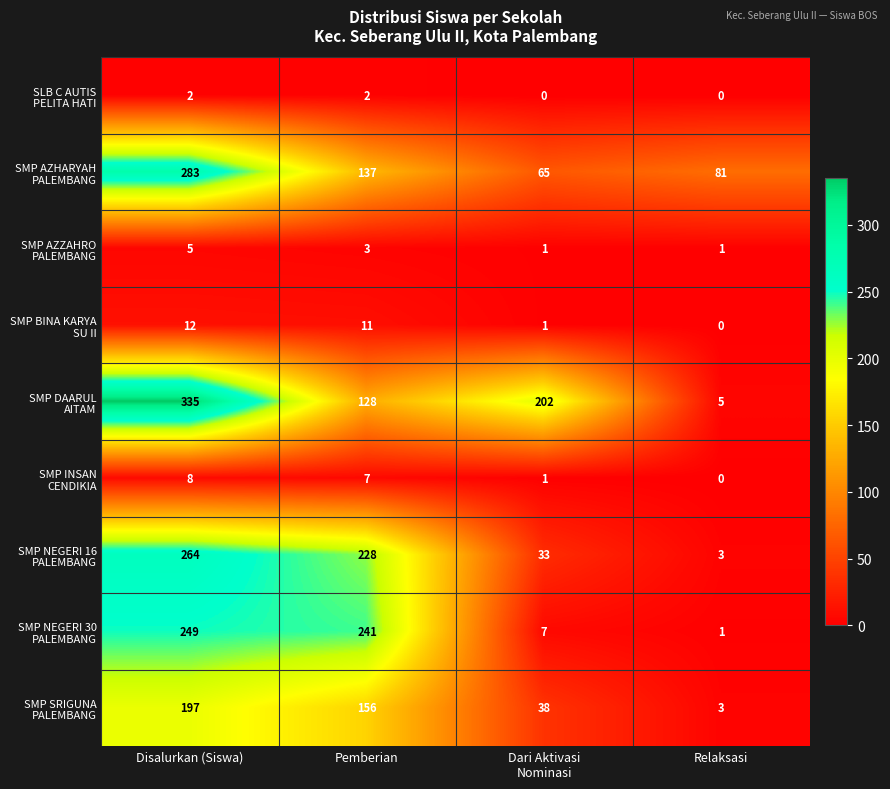

At which category is the sum across all series the highest?

Disalurkan (Siswa)